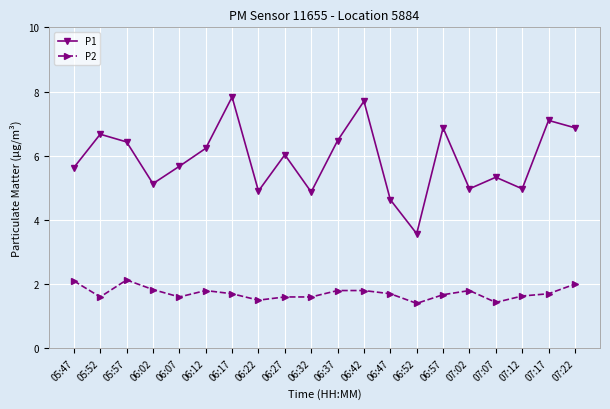

The value of P1 at 06:12 is 8.9. True or false?

False